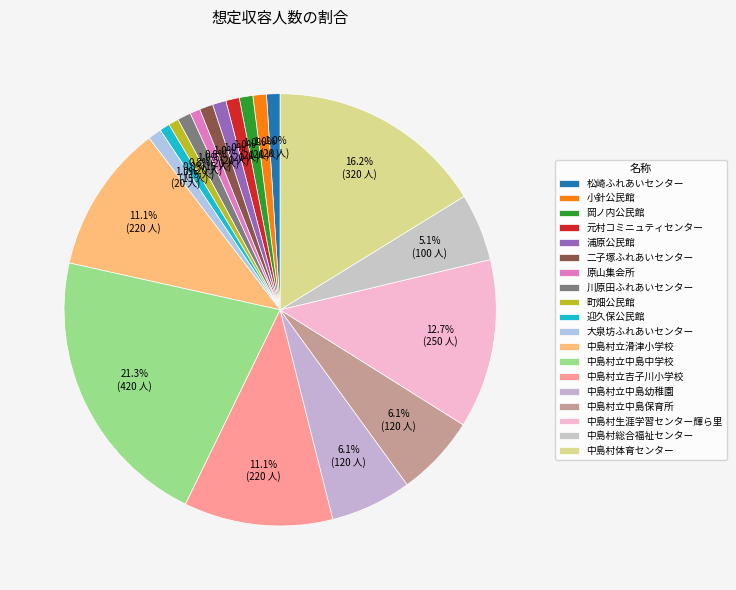

Count the number of slices in the pie.

19